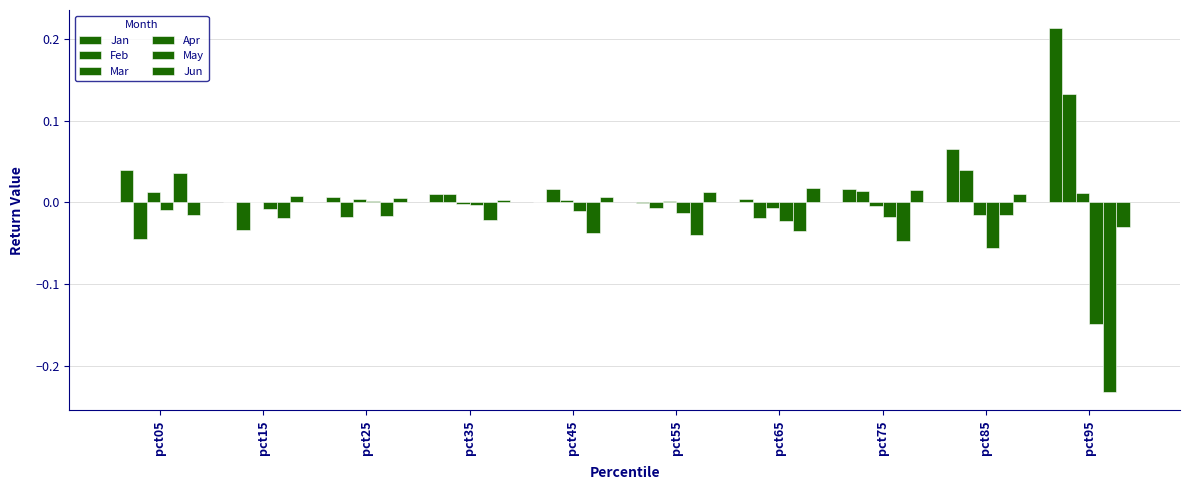

How many values in May are above zero?

1